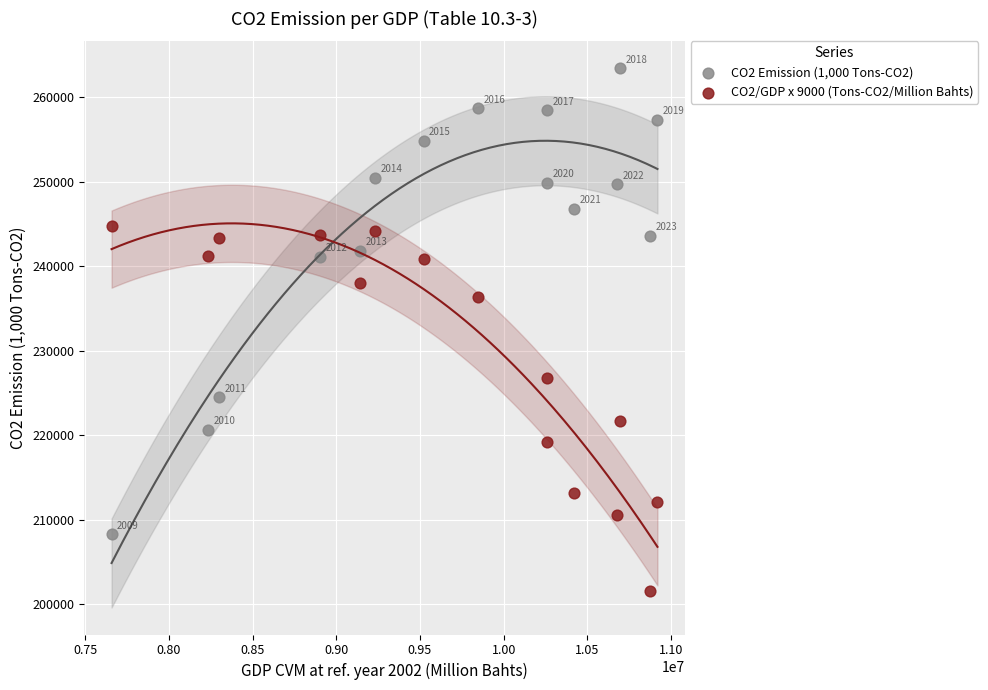

Across all data points, what is the range of X values (max minus min)?

3262230.0